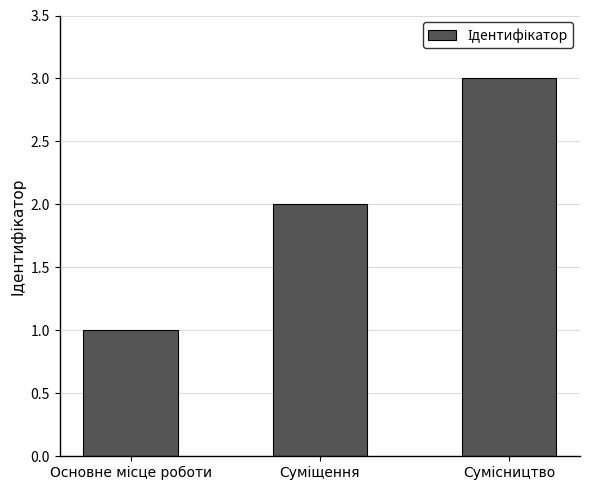

Reading left to right, extract all data points from this chart.

1	2	3